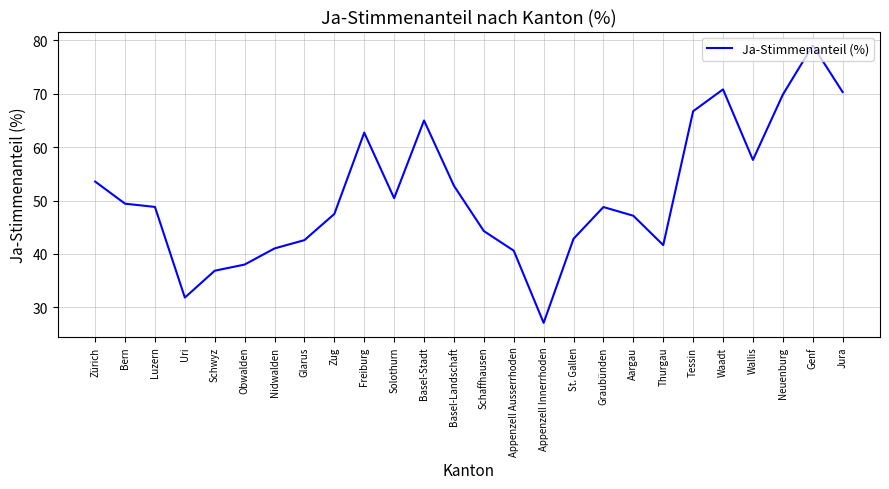

How many lines are shown in the chart?

1